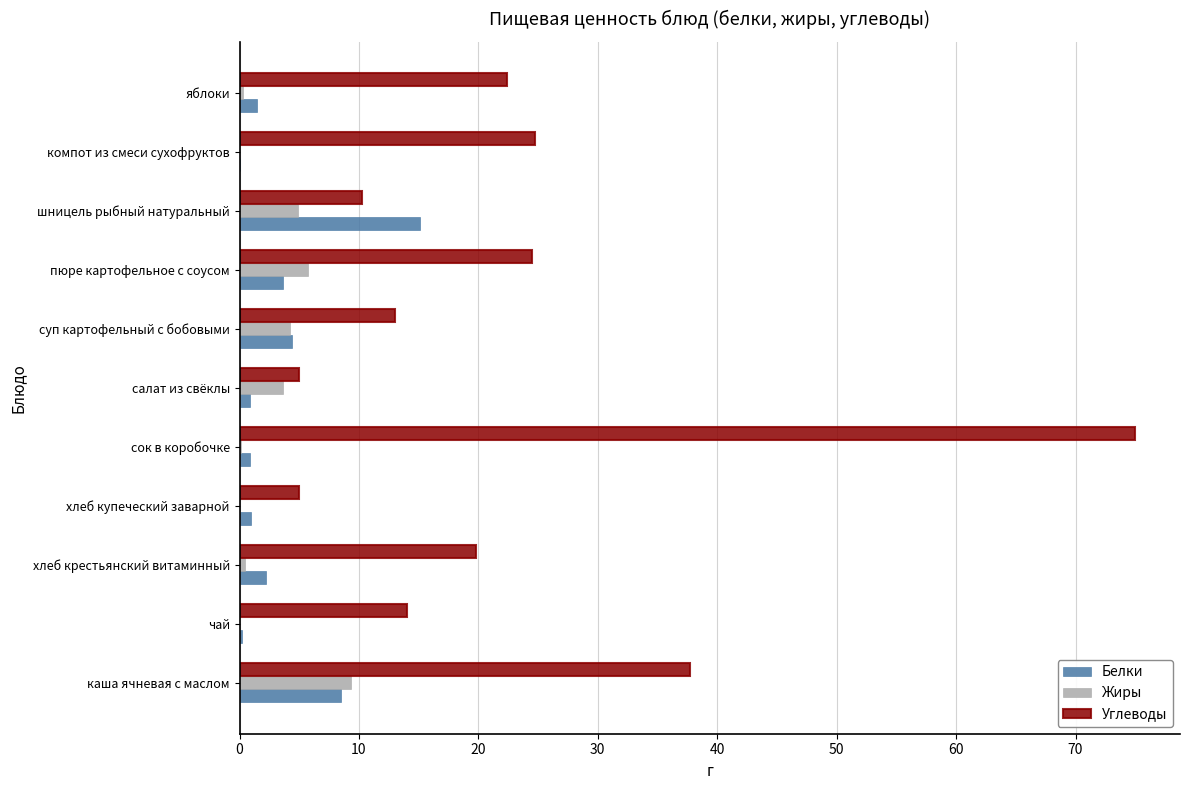

The value of Белки at компот из смеси сухофруктов is 0.0. True or false?

True